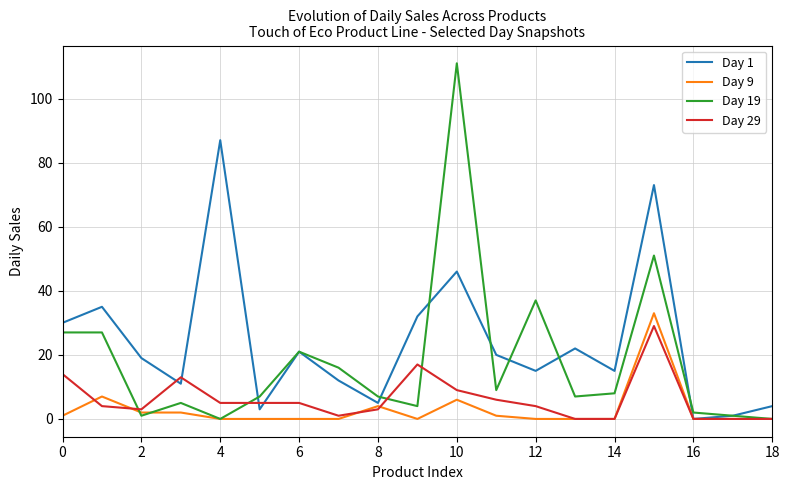

Which series has the largest range (max minus min)?

Day 19